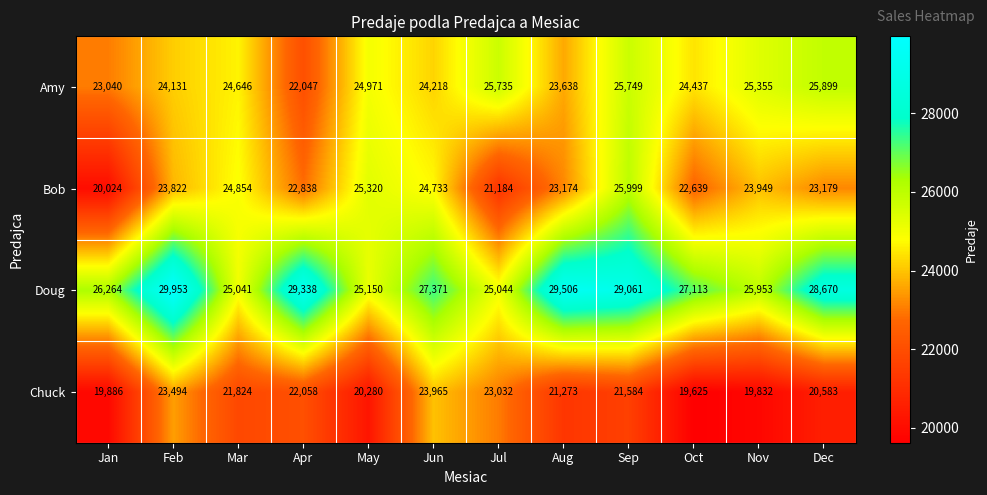

What is the lowest value of the Amy series?

22047